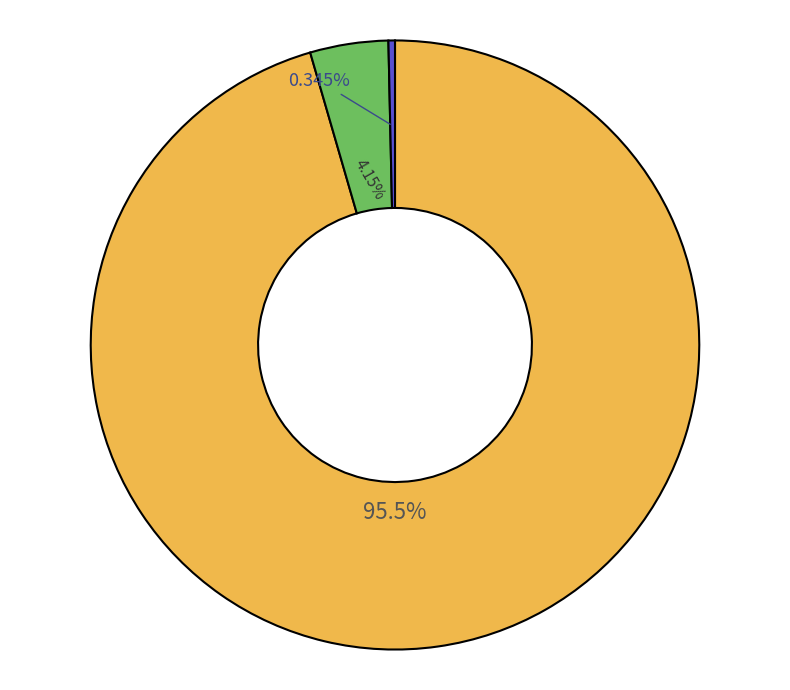

Does any single category account for the majority?

Yes